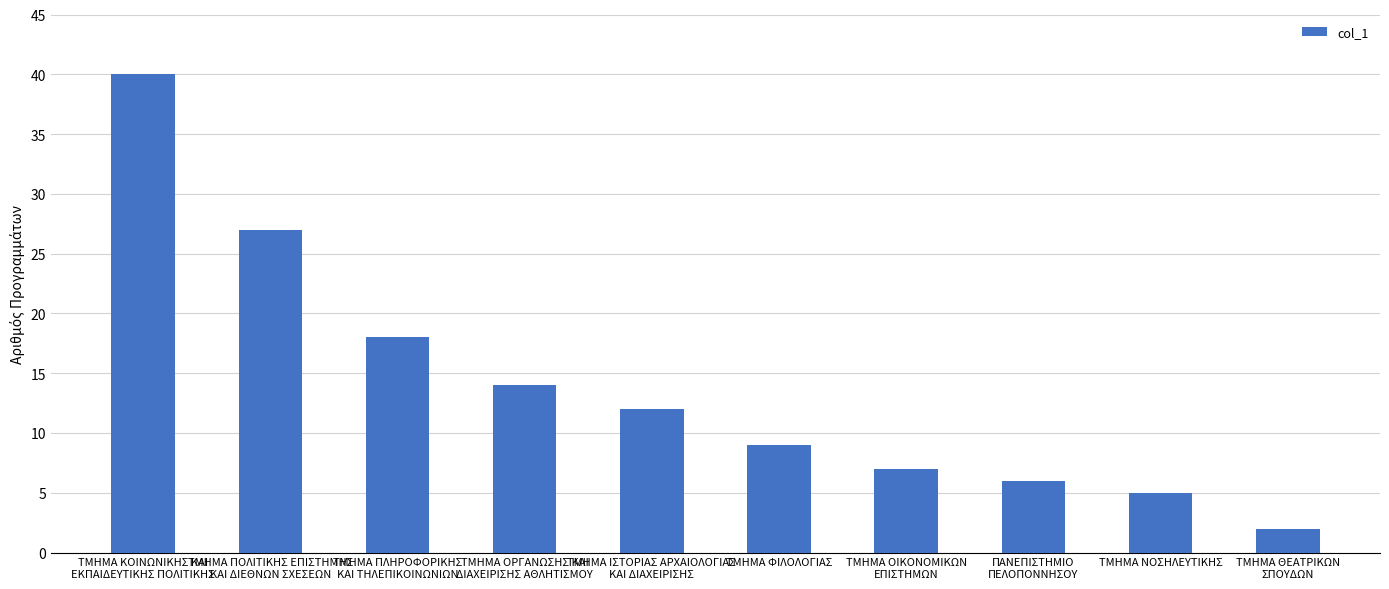

What is the ratio of the value at ΤΜΗΜΑ ΚΟΙΝΩΝΙΚΗΣ ΚΑΙ
ΕΚΠΑΙΔΕΥΤΙΚΗΣ ΠΟΛΙΤΙΚΗΣ to the value at ΤΜΗΜΑ ΠΟΛΙΤΙΚΗΣ ΕΠΙΣΤΗΜΗΣ
ΚΑΙ ΔΙΕΘΝΩΝ ΣΧΕΣΕΩΝ?

1.5